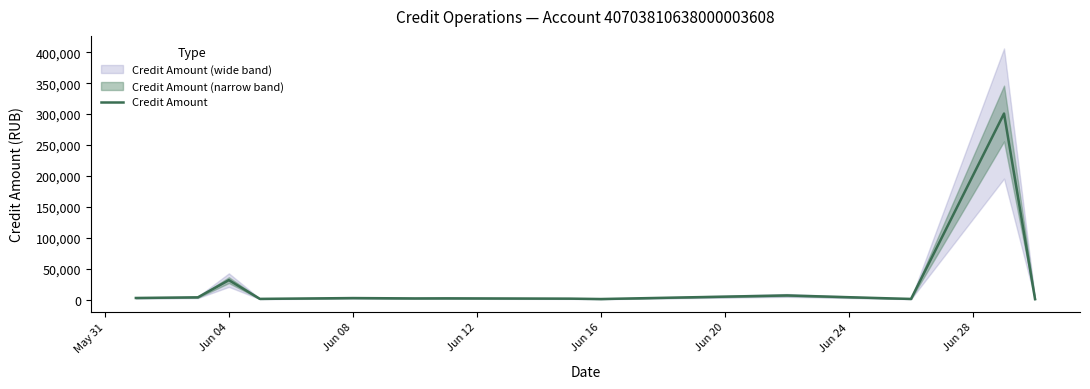

What is the highest value of the Credit Amount series?

300921.0